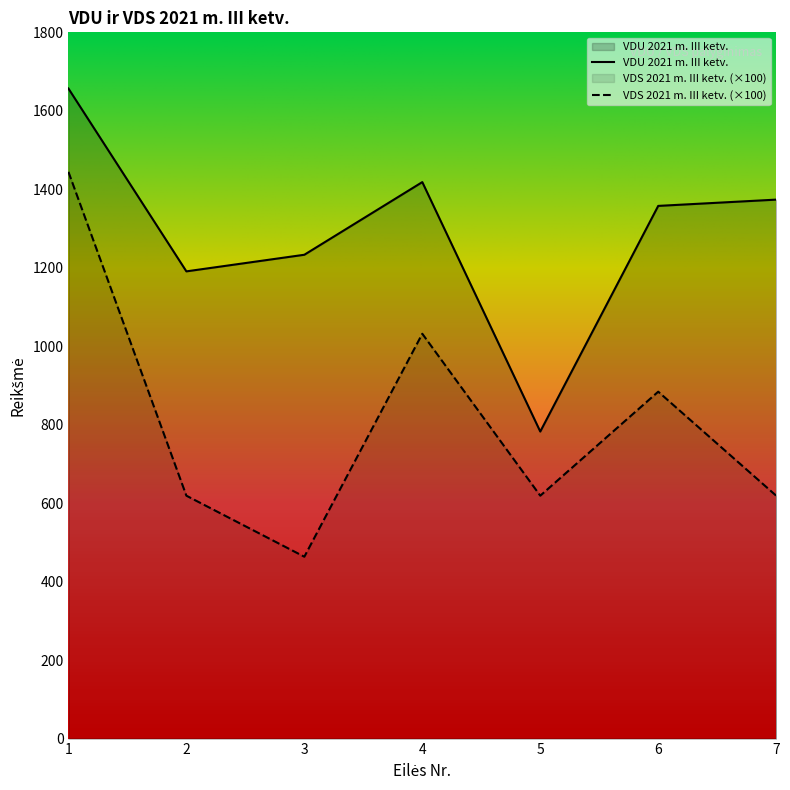

At which category does VDS 2021 m. III ketv. reach its first local valley?

3